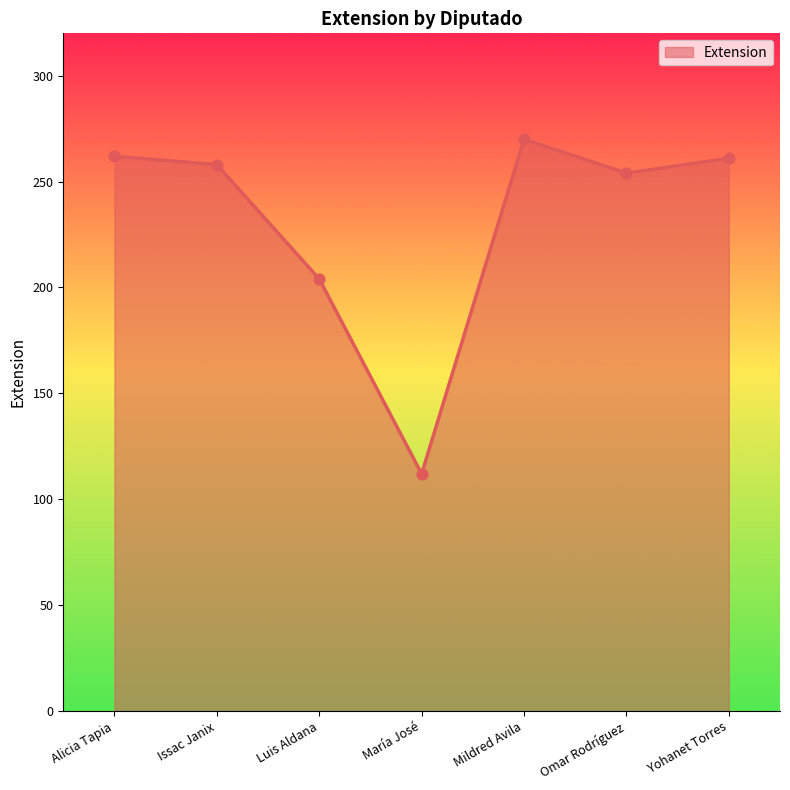

What is the change in value from Omar Rodríguez to Yohanet Torres?

+7